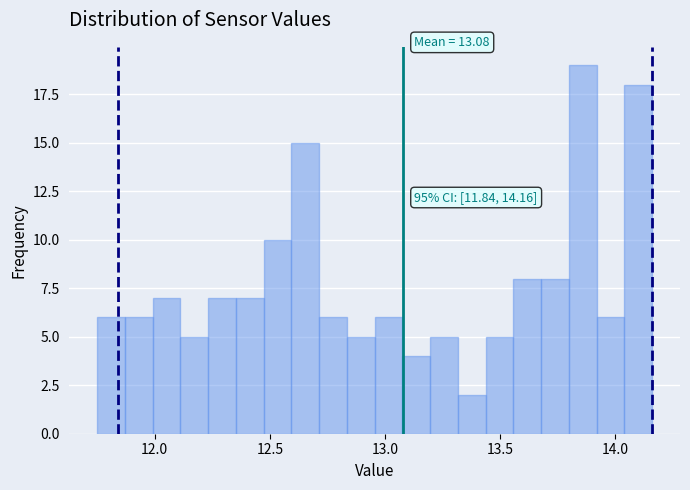

Around what value on the x-axis is the tallest bar? Give the approximate position of its centre, as read against the axis.

13.85